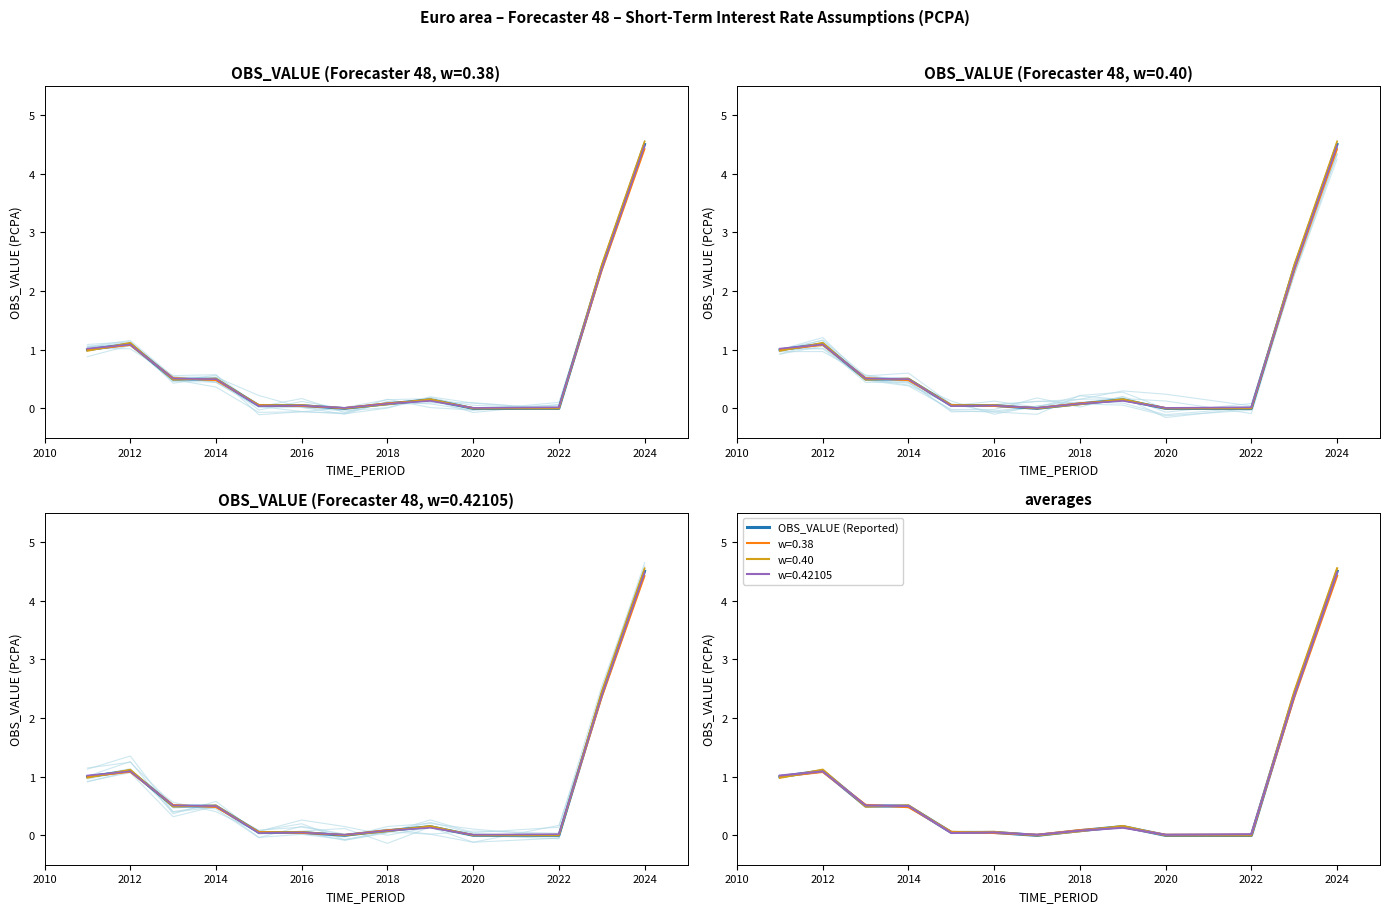

The OBS_VALUE (Reported) series shows 1.1 at 2012. True or false?

True